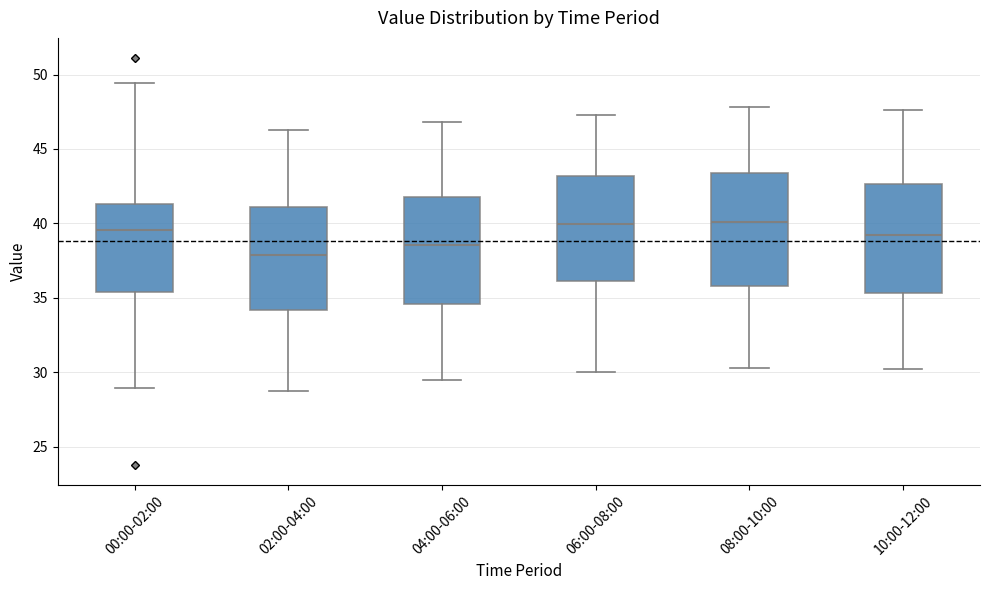

Where does the upper whisker of the box for 10:00-12:00 end on the y-axis? The values are not printed on the chart, so give them approximately, as read against the axis.

47.5